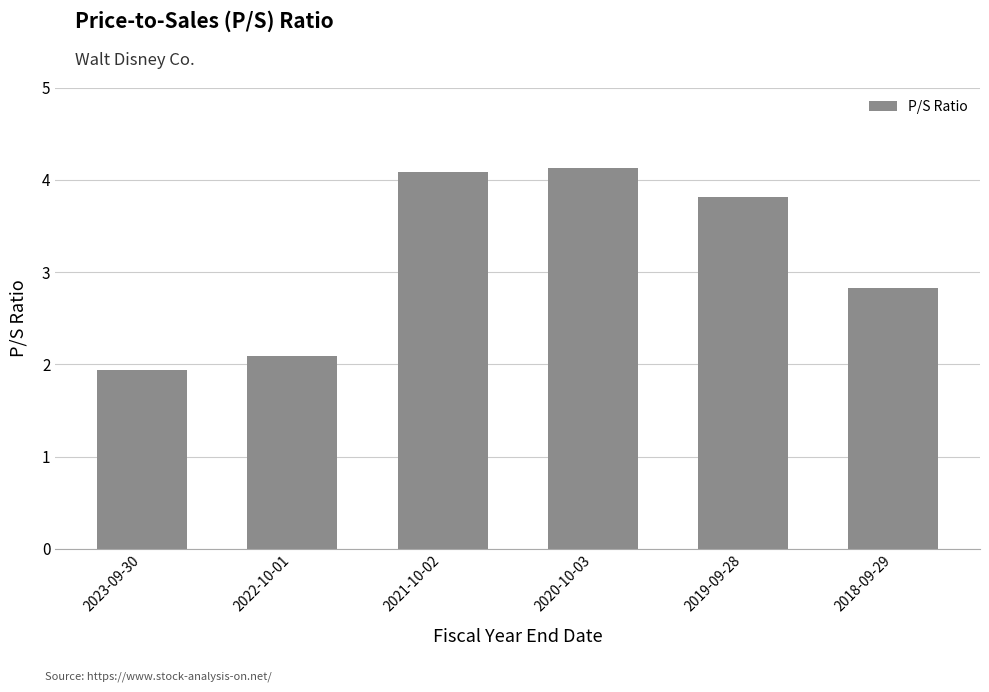

Are the bars grouped side by side (vs. stacked)?

No